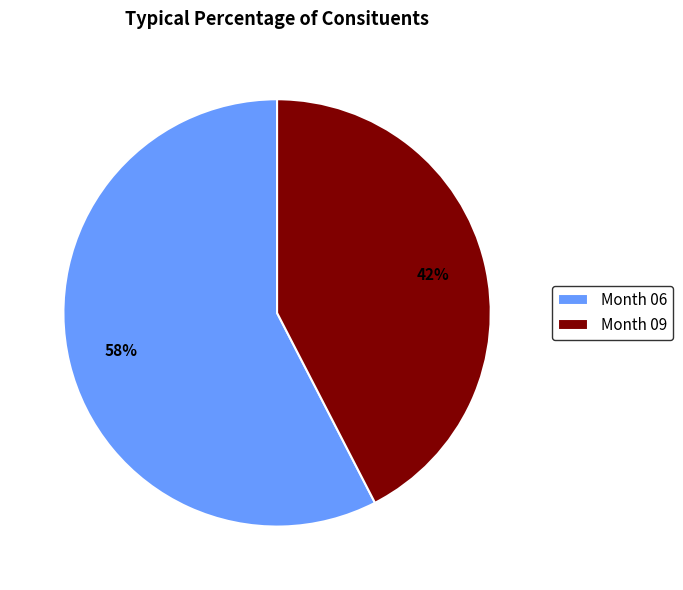

To the nearest percent, what is the average slice percentage?

50%